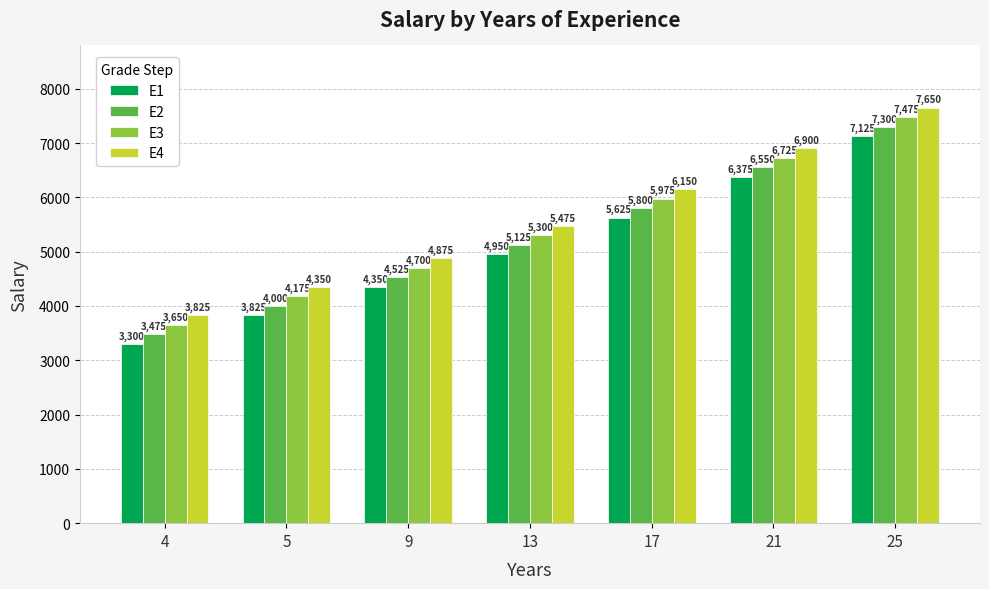

How many groups of bars are there?

7